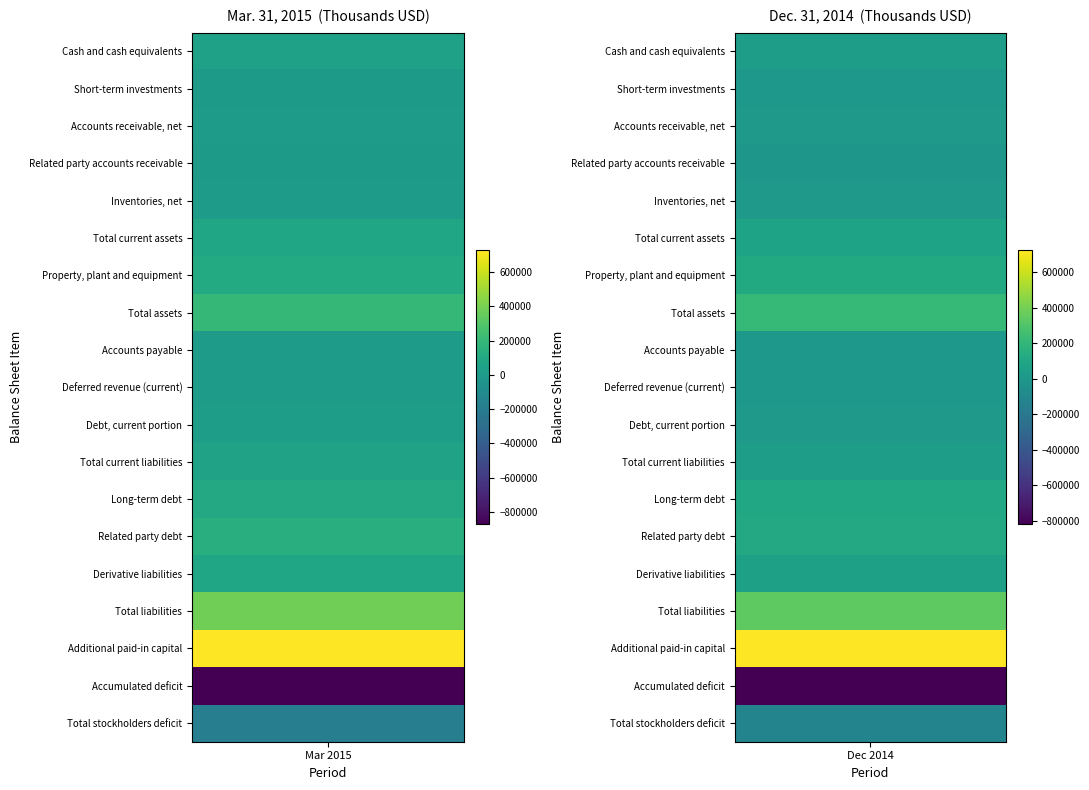

True or false: Accumulated deficit has a value of -1275013 at 1.

False